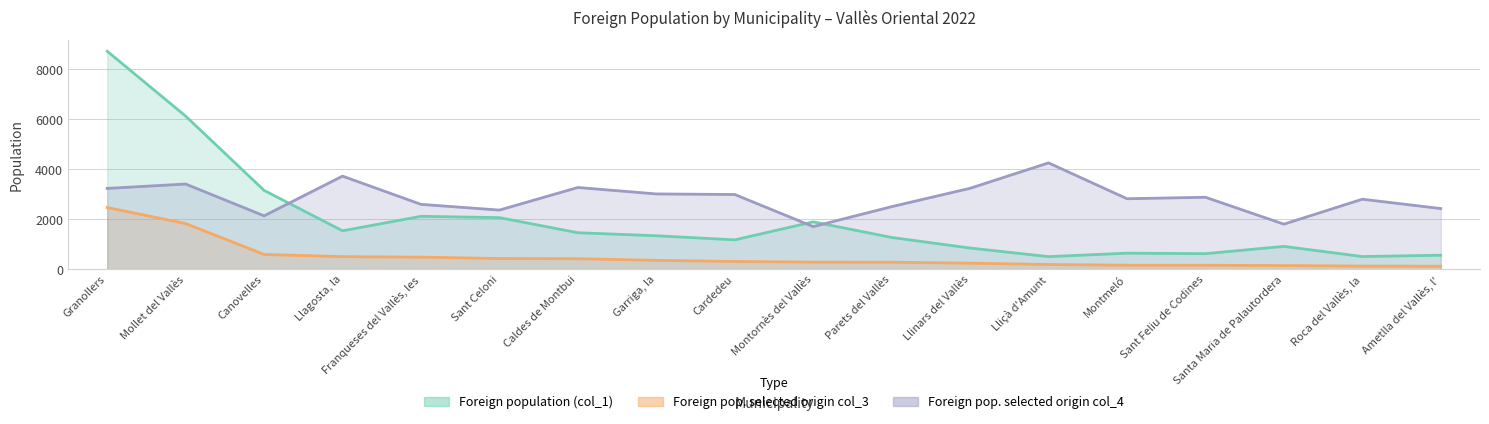

Reading left to right, what are all the values shown in this chart?

Foreign population (col_1): Granollers=8718	Mollet del Vallès=6123	Canovelles=3151	Llagosta, la=1534	Franqueses del Vallès, les=2114	Sant Celoni=2061	Caldes de Montbui=1457	Garriga, la=1336	Cardedeu=1172	Montornès del Vallès=1892	Parets del Vallès=1268	Llinars del Vallès=844	Lliçà d'Amunt=501	Montmeló=639	Sant Feliu de Codines=619	Santa Maria de Palautordera=911	Roca del Vallès, la=504	Ametlla del Vallès, l'=557
Foreign pop. selected origin col_3: Granollers=2465	Mollet del Vallès=1825	Canovelles=588	Llagosta, la=500	Franqueses del Vallès, les=480	Sant Celoni=426	Caldes de Montbui=417	Garriga, la=352	Cardedeu=306	Montornès del Vallès=282	Parets del Vallès=277	Llinars del Vallès=239	Lliçà d'Amunt=186	Montmeló=158	Sant Feliu de Codines=156	Santa Maria de Palautordera=144	Roca del Vallès, la=123	Ametlla del Vallès, l'=118
Foreign pop. selected origin col_4: Granollers=3230	Mollet del Vallès=3405	Canovelles=2133	Llagosta, la=3722	Franqueses del Vallès, les=2592	Sant Celoni=2363	Caldes de Montbui=3267	Garriga, la=3009	Cardedeu=2986	Montornès del Vallès=1702	Parets del Vallès=2500	Llinars del Vallès=3235	Lliçà d'Amunt=4251	Montmeló=2817	Sant Feliu de Codines=2876	Santa Maria de Palautordera=1800	Roca del Vallès, la=2798	Ametlla del Vallès, l'=2424